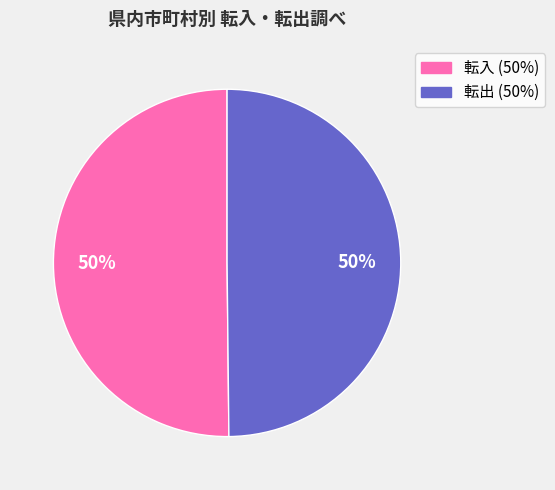

Count the number of slices in the pie.

2